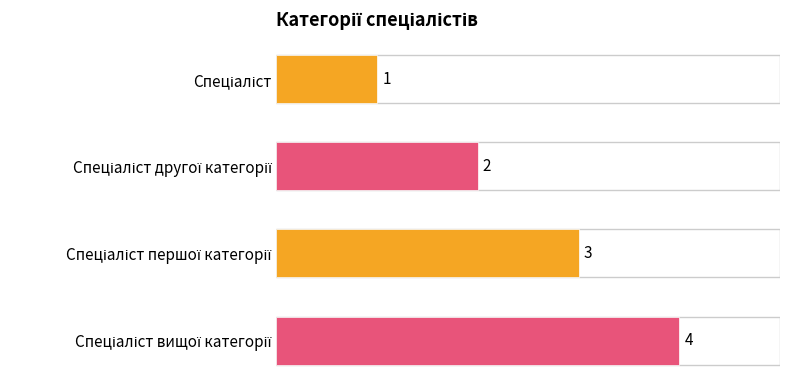

What is the sum of all values?

10